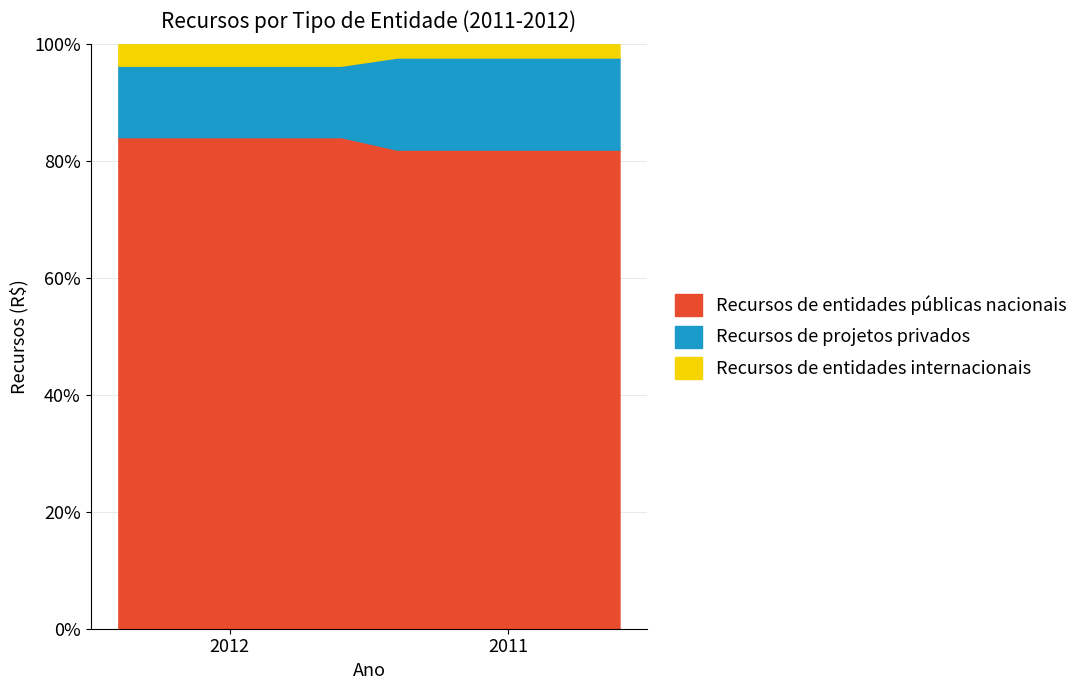

Where is Recursos de projetos privados nearest to the value 11522709?

2012